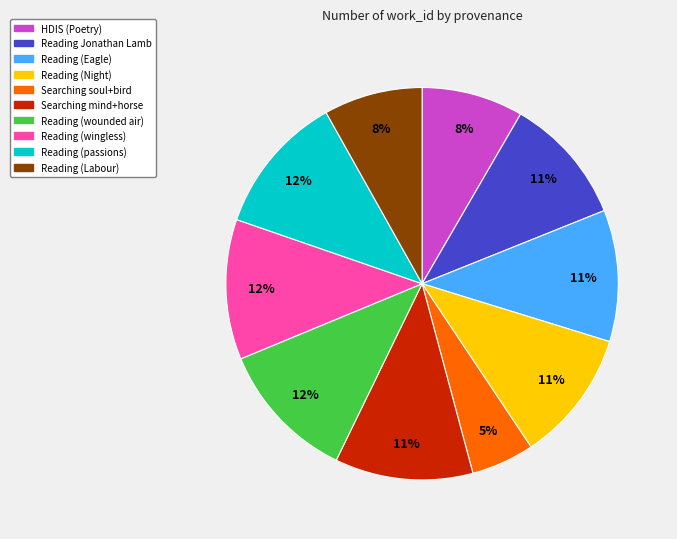

Is there any slice that represents more than half of the pie?

No